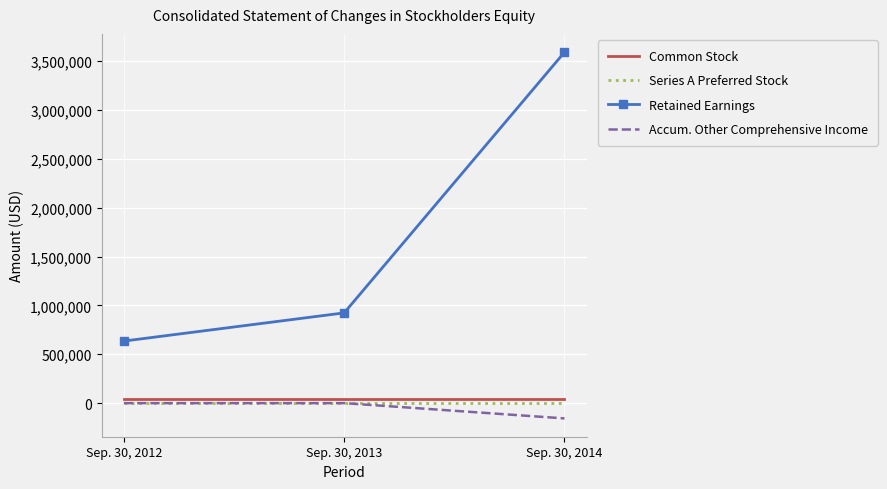

What is the average value of the Accum. Other Comprehensive Income series?

-52186